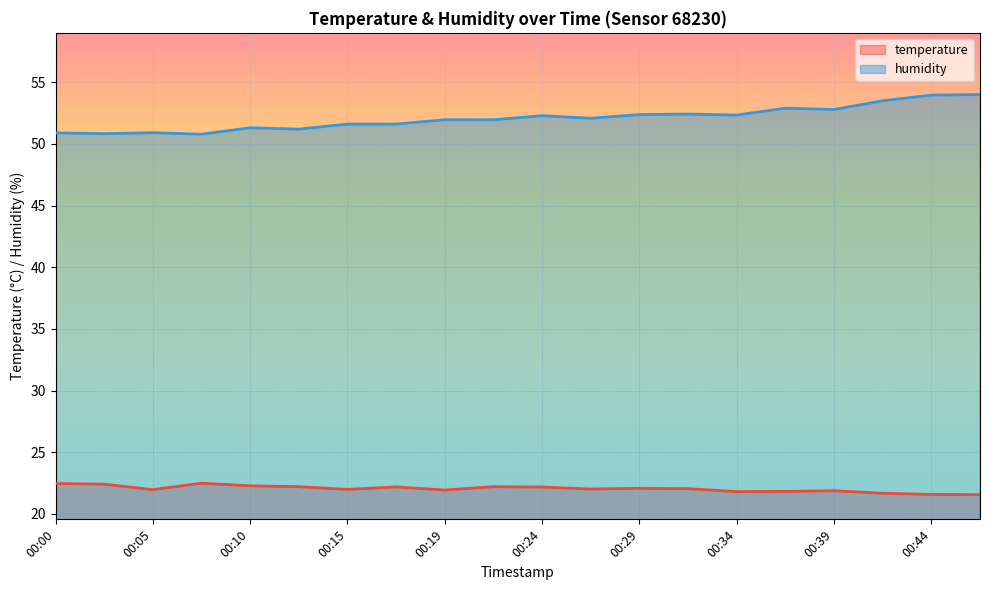

What is the difference between the maximum and minimum values in the humidity series?

3.2